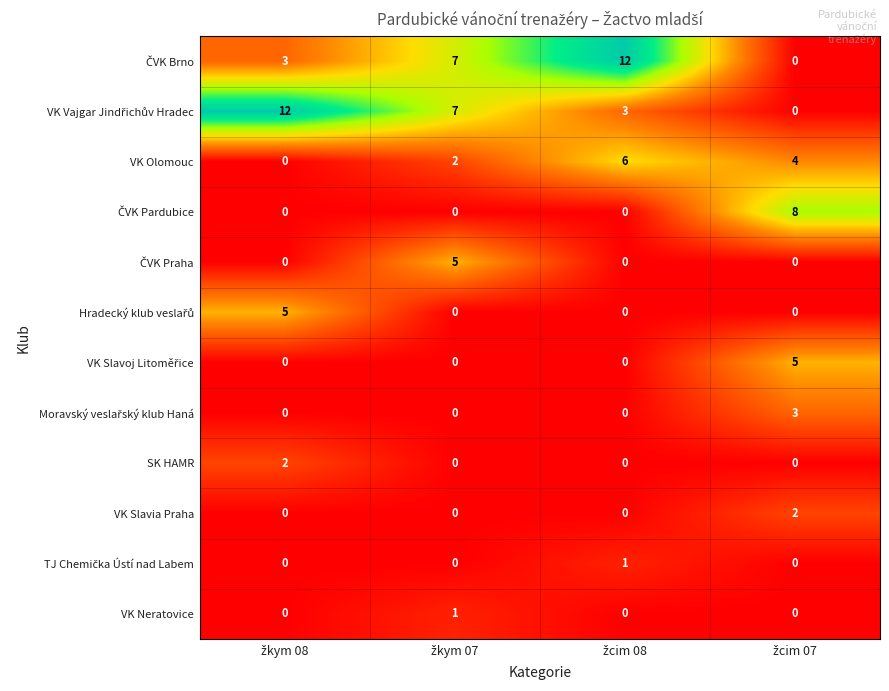

At how many categories does at least one series exceed 5?

4